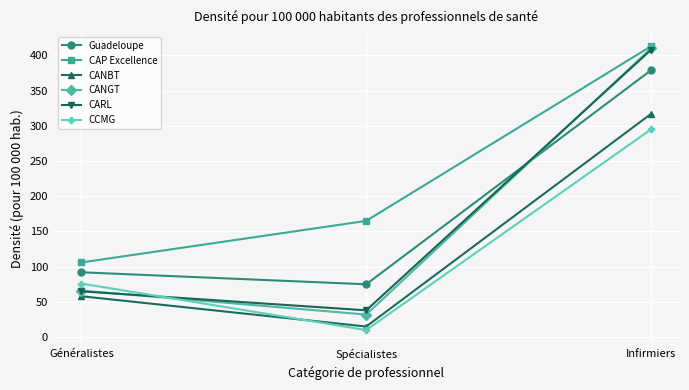

Between Spécialistes and Infirmiers, which series saw the biggest shift?

CANGT